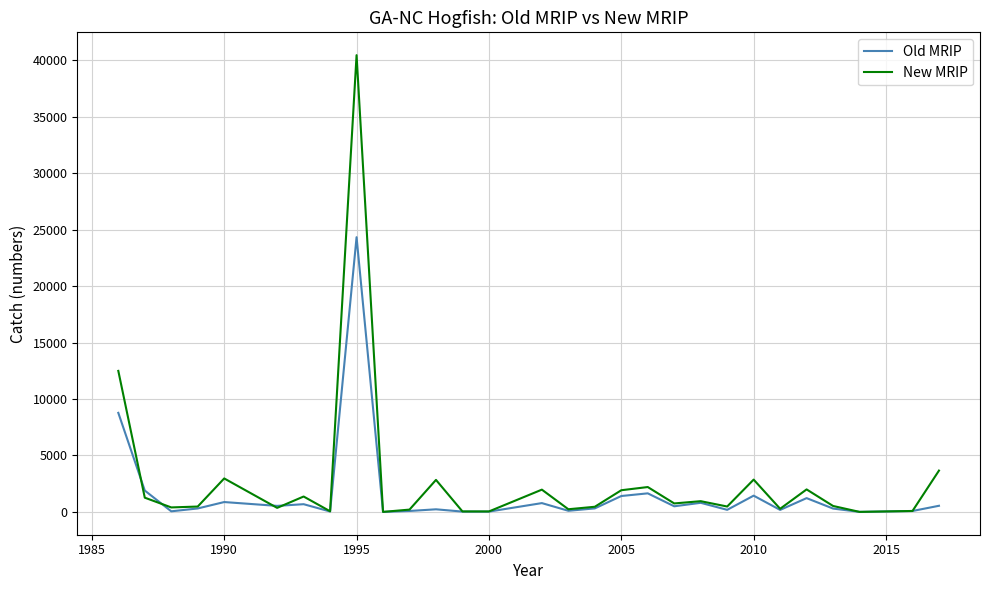

How many values in the New MRIP series exceed 523?

15